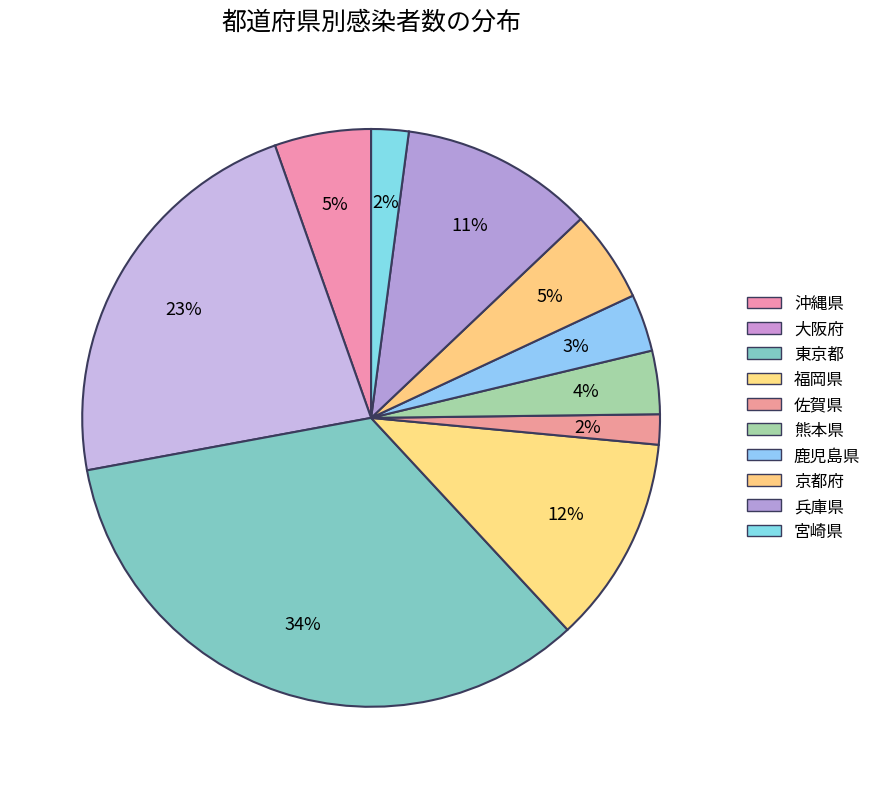

What portion of the pie excludes 熊本県?

96.5%